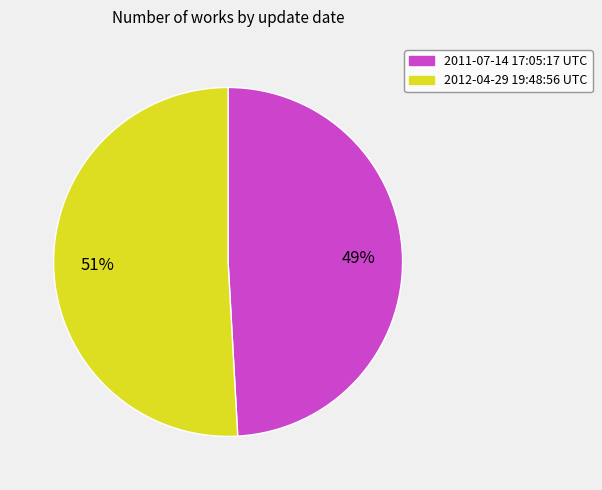

To the nearest percent, what is the difference between the 2012-04-29 19:48:56 UTC and 2011-07-14 17:05:17 UTC slice percentages?

2%